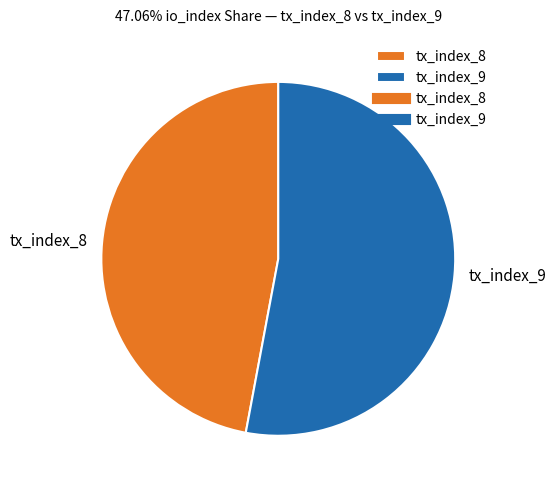

The tx_index_8 slice represents 41% of the pie. True or false?

False